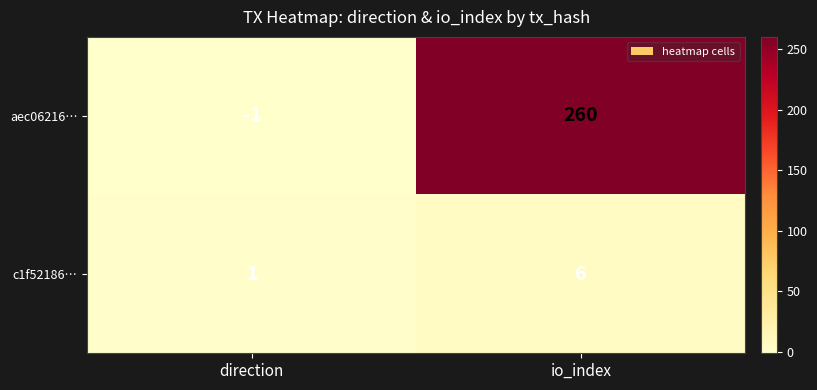

At which category is the sum across all series the highest?

io_index